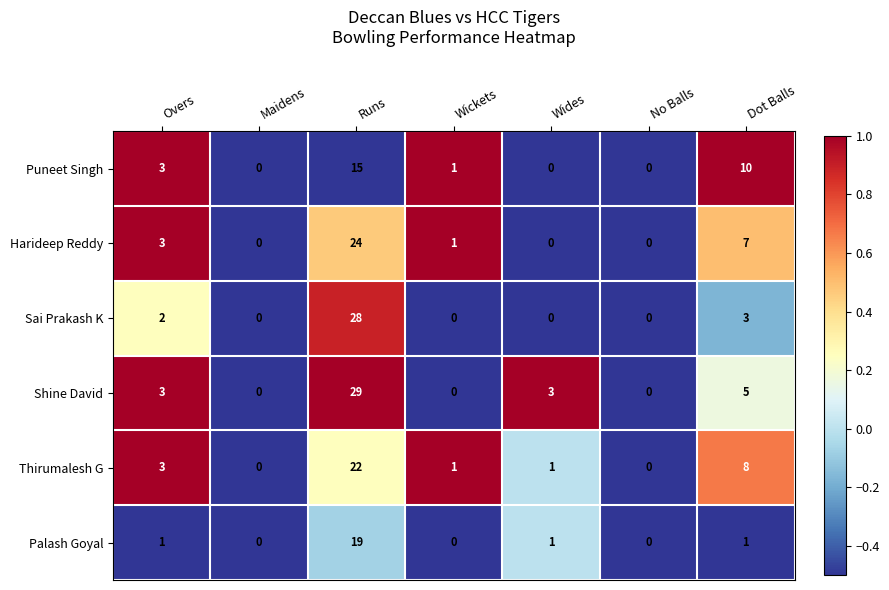

At which category is the sum across all series the highest?

Runs